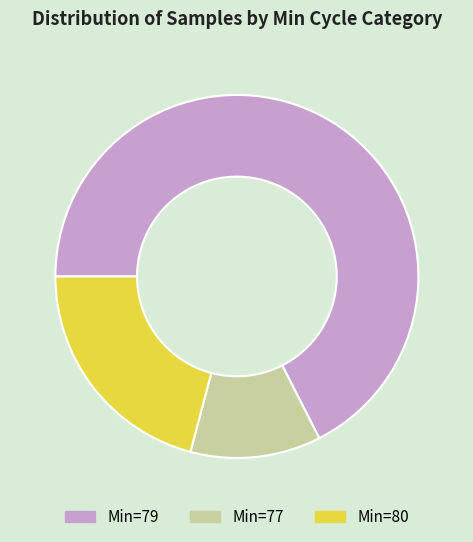

Between Min=79 and Min=77, which is larger?

Min=79